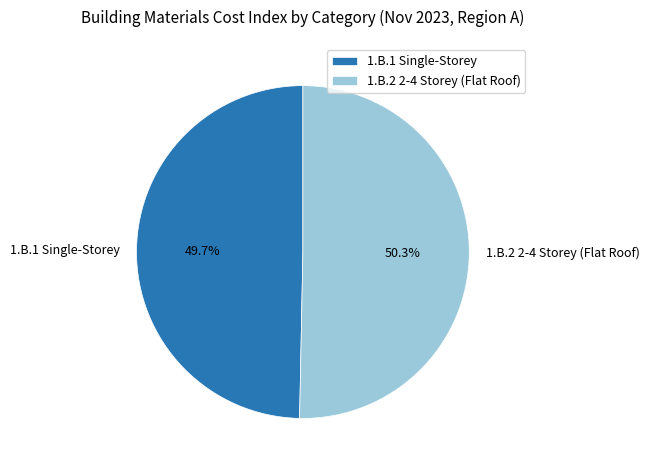

Which slice is the largest?

1.B.2 2-4 Storey (Flat Roof)